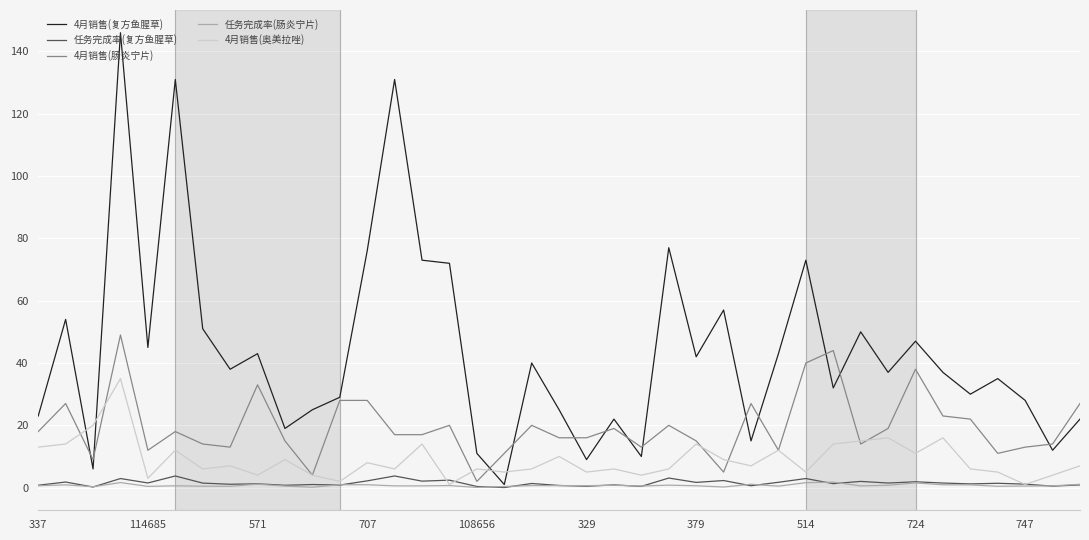

Which series has the largest range (max minus min)?

4月销售(复方鱼腥草)